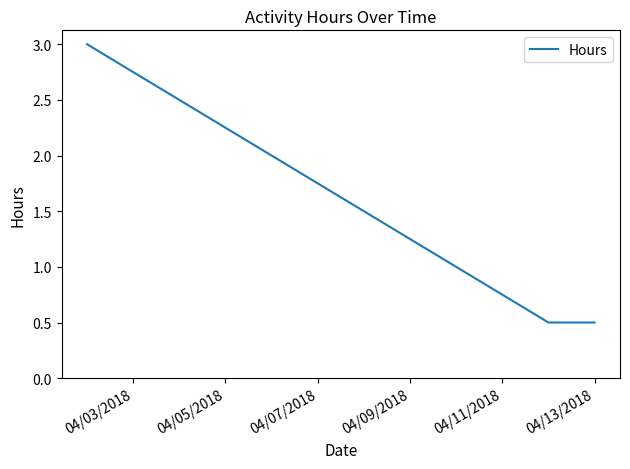

What is the minimum value shown in the chart?

0.5